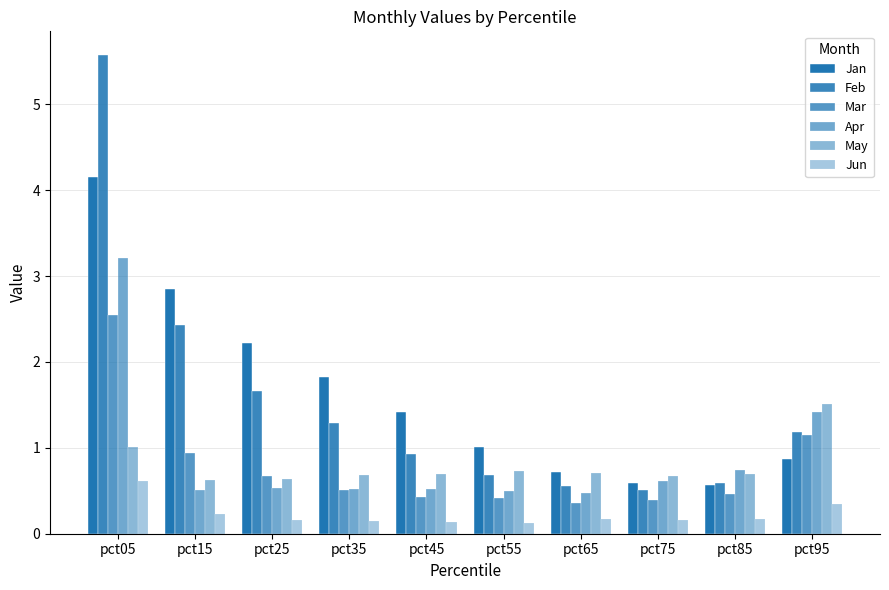

Which series has the largest range (max minus min)?

Feb